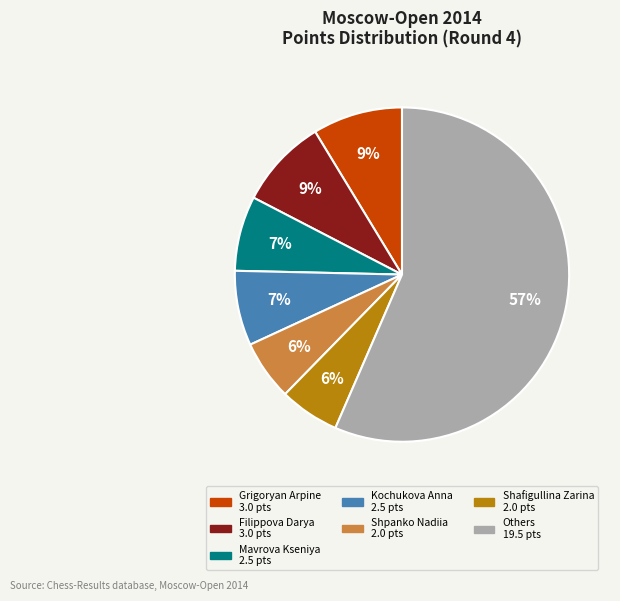

To the nearest percent, what is the average slice percentage?

14%